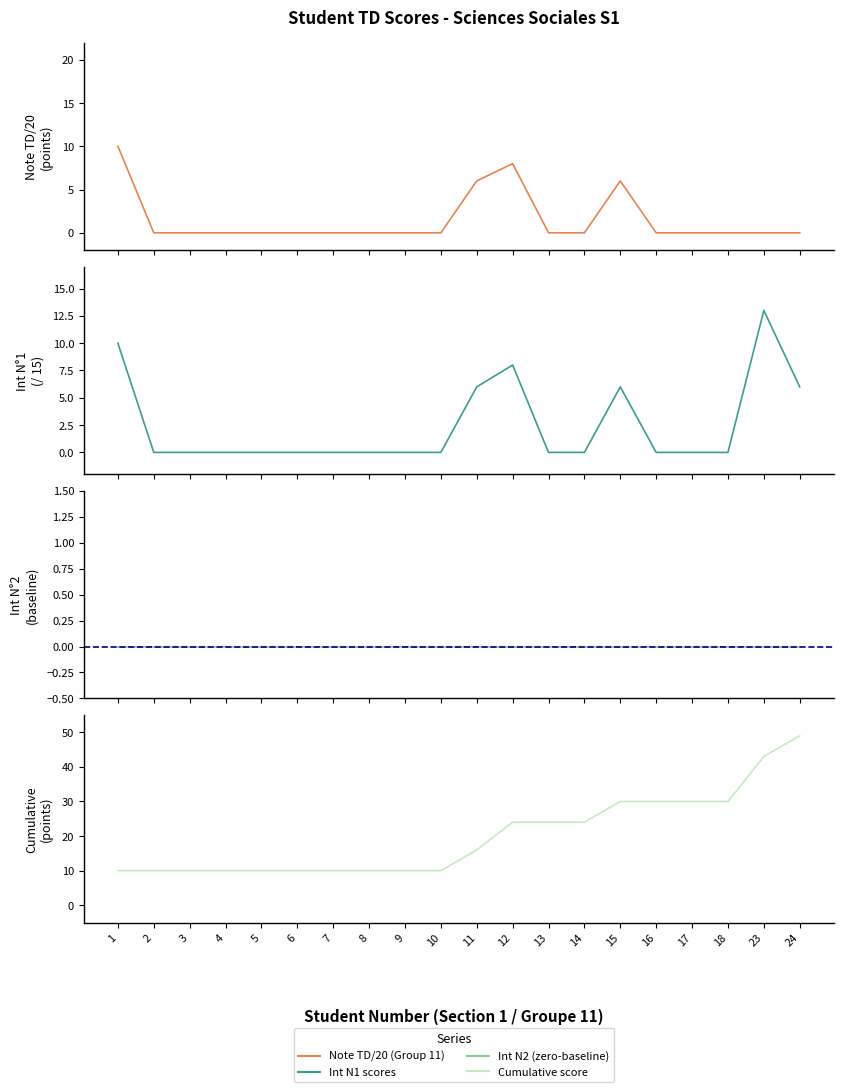

True or false: Int N1 scores and Cumulative score cross at least once.

False